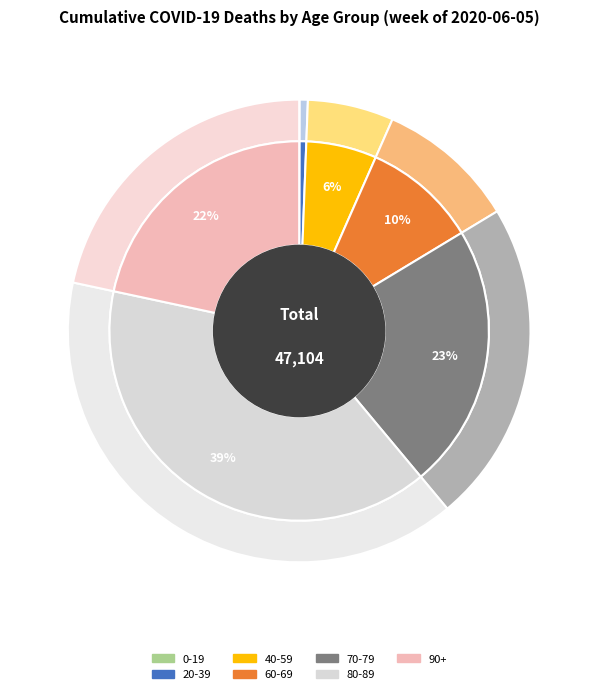

What portion of the pie excludes 90+?

78.4%